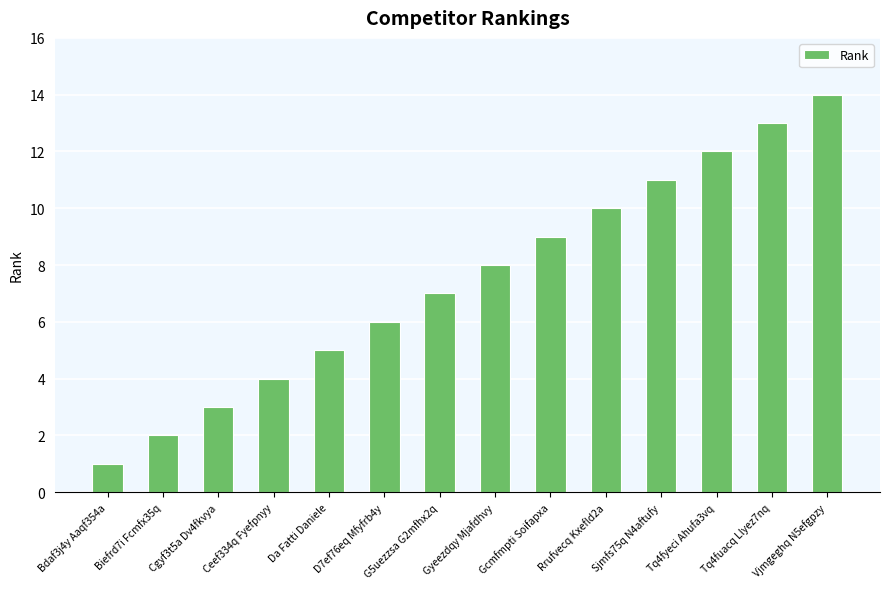

The value at Rrufvecq Kxefld2a is 10. True or false?

True